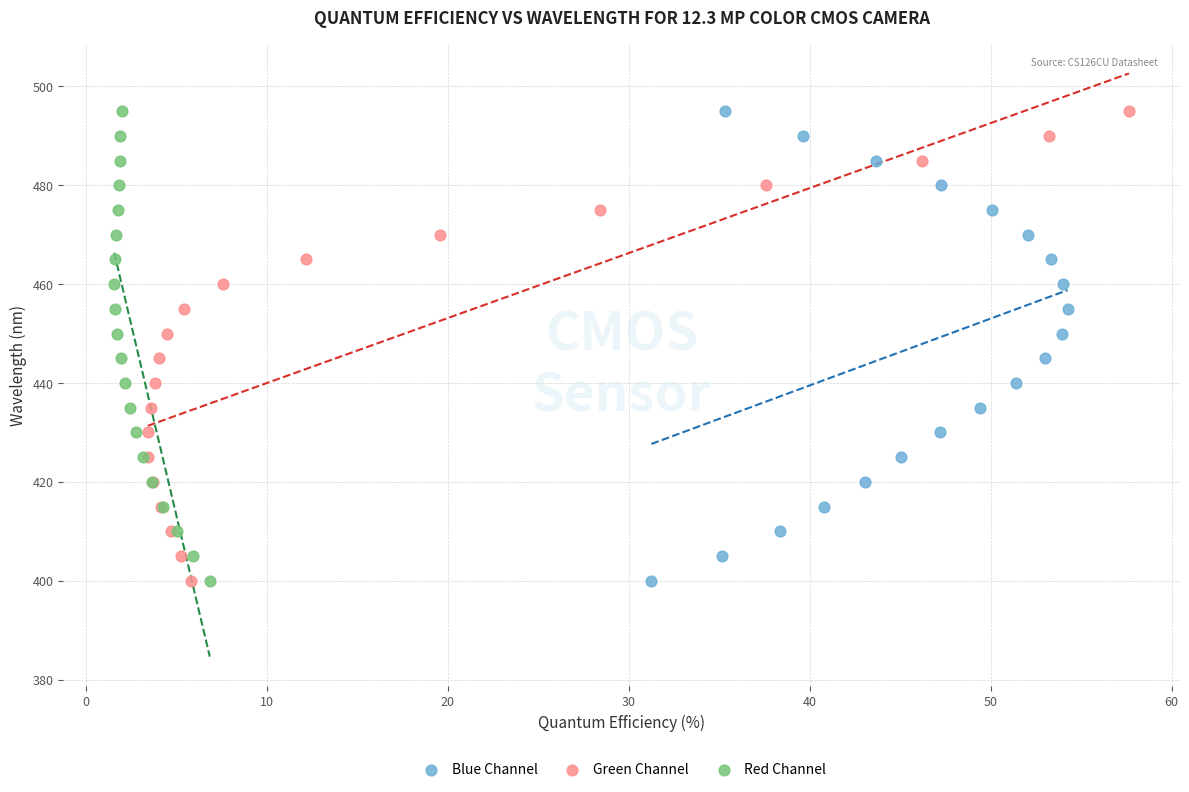

What are all the series names shown in the legend?

Blue Channel, Green Channel, Red Channel